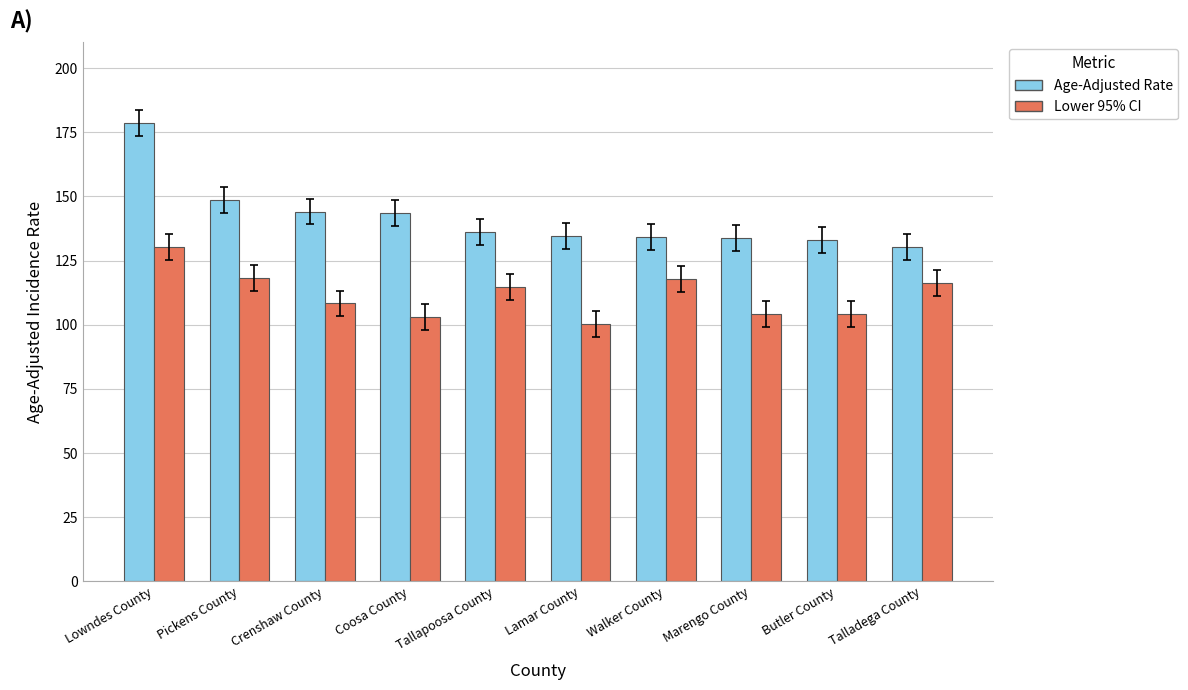

What is the difference between the maximum and second lowest values in the Age-Adjusted Rate series?

45.6